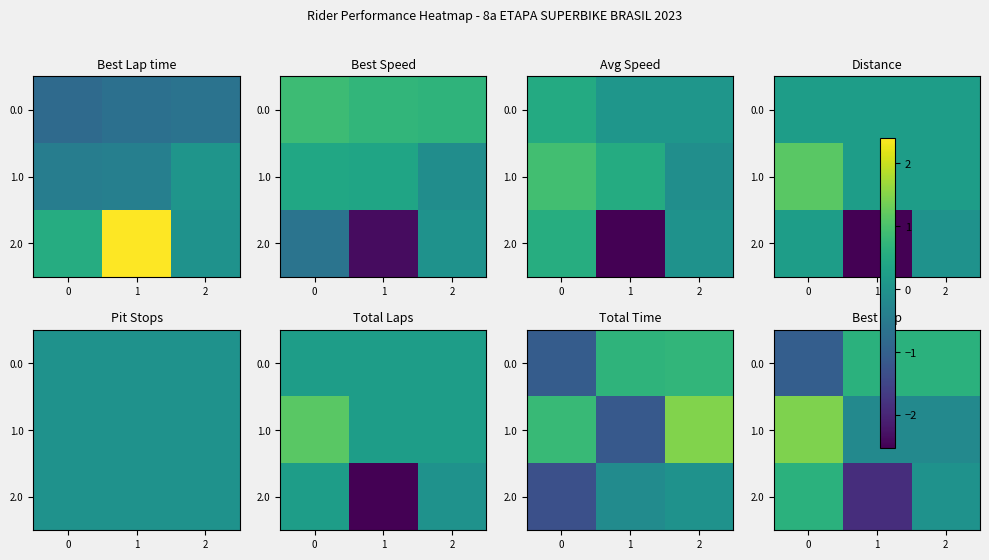

How many values in 2.0 are above zero?

1